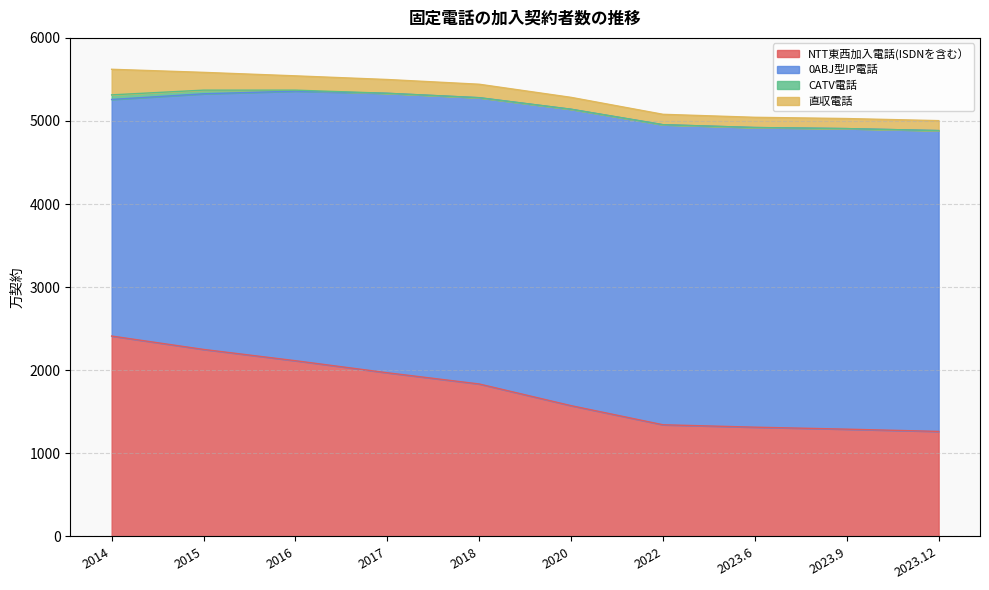

Reading left to right, list all the values displayed in this chart.

NTT東西加入電話(ISDNを含む）: 2014=2411	2015=2250	2016=2114	2017=1969	2018=1834	2020=1573	2022=1343	2023.6=1314	2023.9=1290	2023.12=1263
0ABJ型IP電話: 2014=2848	2015=3077	2016=3245	2017=3364	2018=3446	2020=3568	2022=3612	2023.6=3607	2023.9=3618	2023.12=3621
CATV電話: 2014=55	2015=44	2016=12	2017=0	2018=0	2020=0	2022=0	2023.6=0	2023.9=0	2023.12=0
直収電話: 2014=308	2015=214	2016=172	2017=166	2018=162	2020=143	2022=125	2023.6=123	2023.9=121	2023.12=120